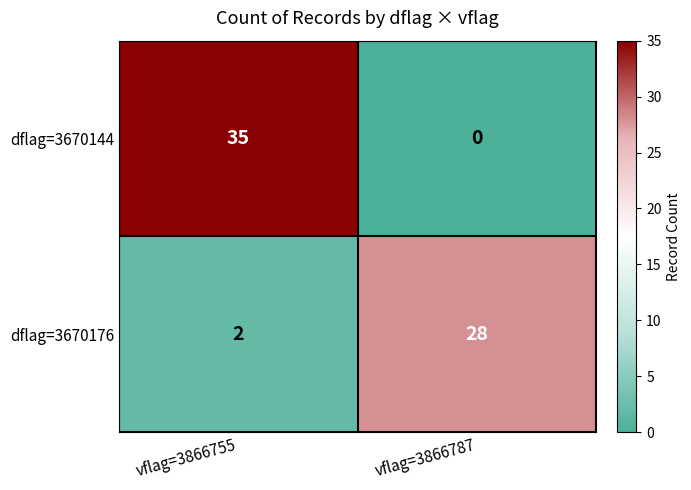

List the series in order of their overall mean, highest first.

dflag=3670144, dflag=3670176